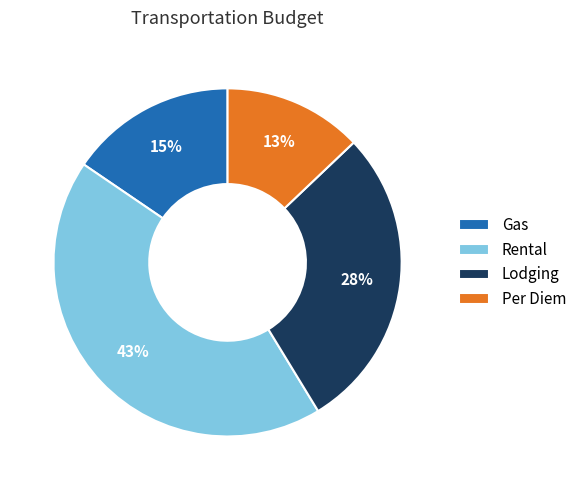

Does any single category account for the majority?

No